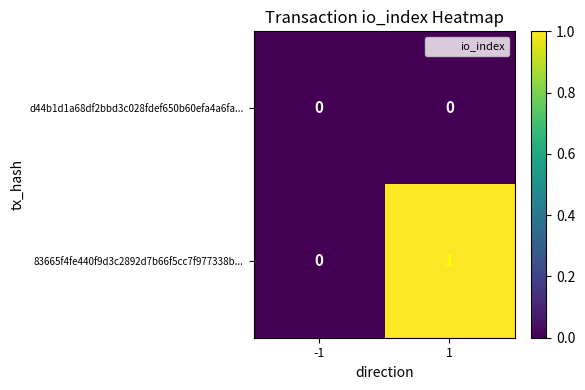

List the series in order of their overall mean, highest first.

83665f4fe440f9d3c2892d7b66f5cc7f977338b..., d44b1d1a68df2bbd3c028fdef650b60efa4a6fa...